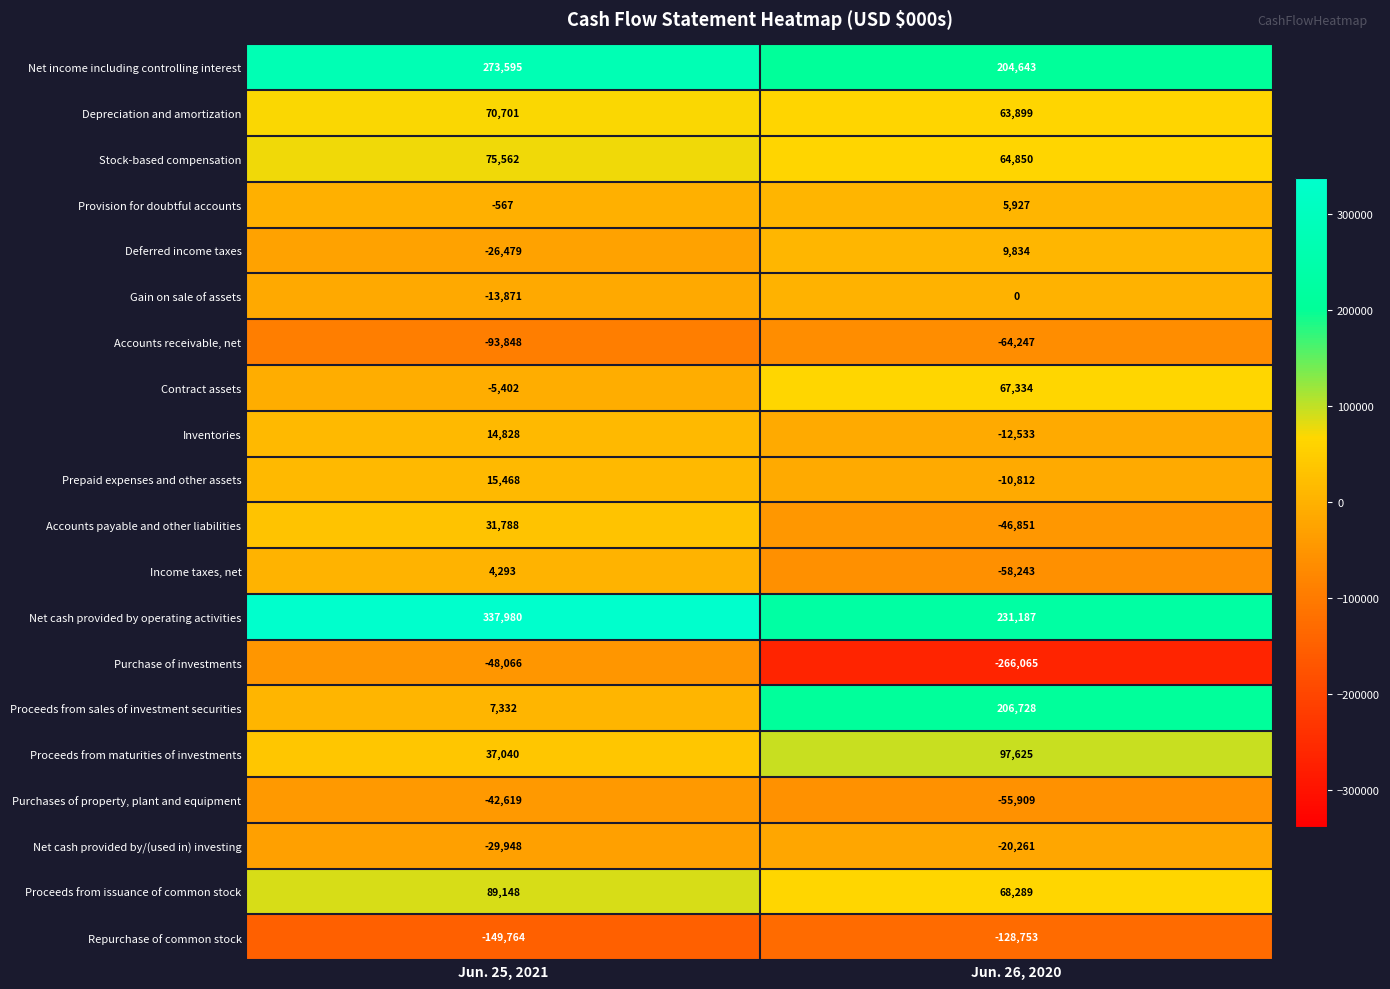

What is the sum of the Purchase of investments values at Jun. 26, 2020 and Jun. 25, 2021?

-314131